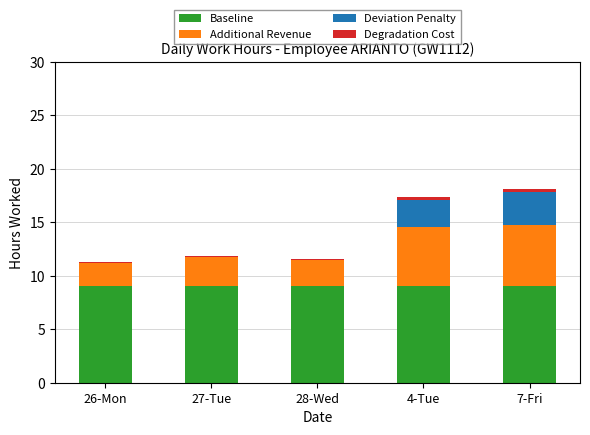

Reading right to left, transcribe the values for Baseline.

7-Fri=9.0	4-Tue=9.0	28-Wed=9.0	27-Tue=9.0	26-Mon=9.0